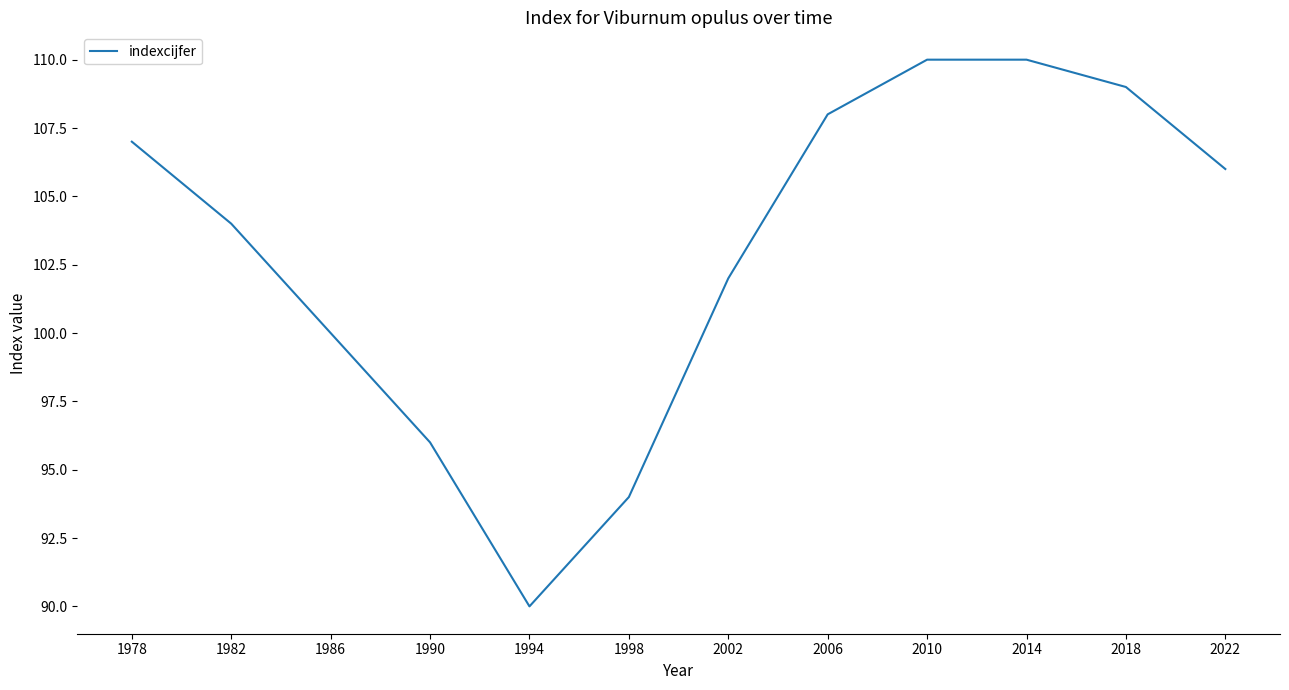

What is the change in value from 1982 to 1994?

-14